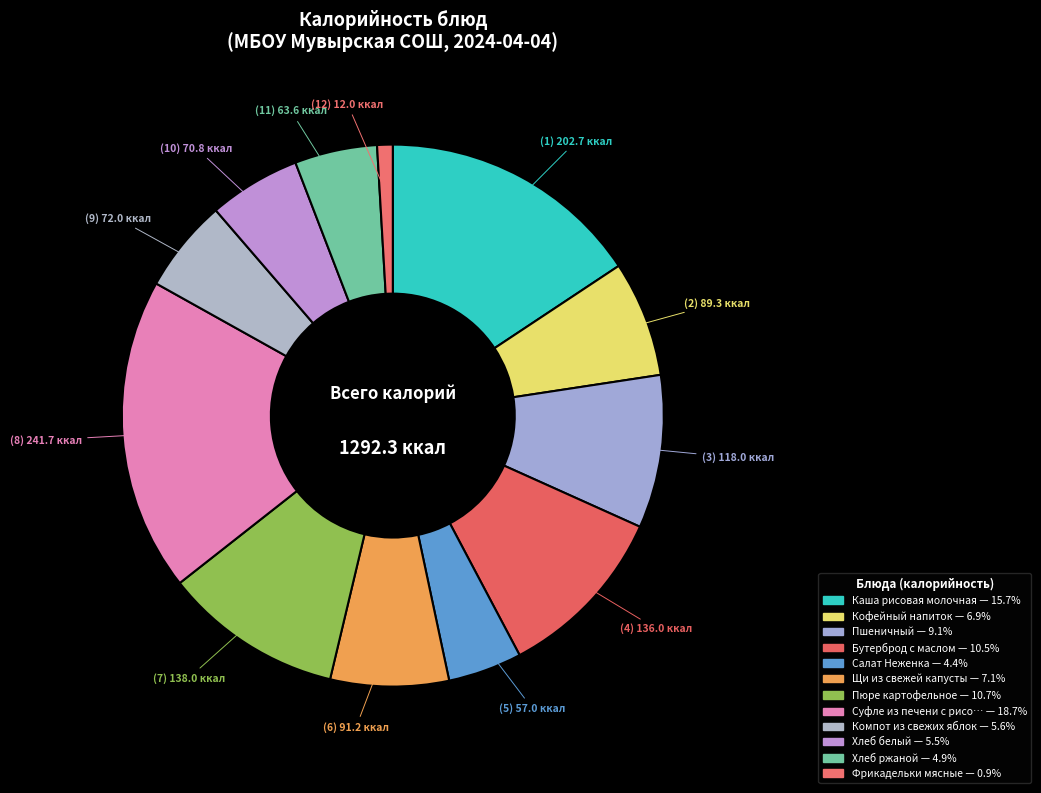

How many slices are in this pie chart?

12